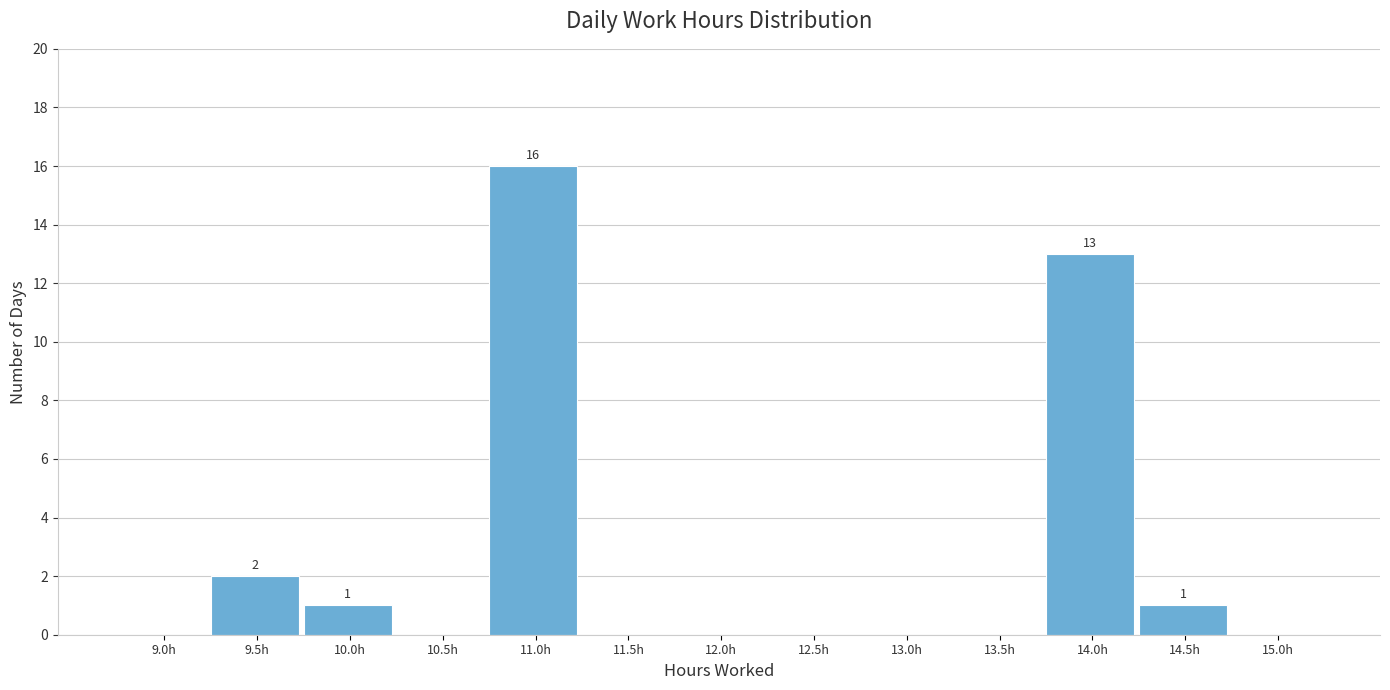

Reading left to right, what are all the values shown in this chart?

9.0h=0	9.5h=2	10.0h=1	10.5h=0	11.0h=16	11.5h=0	12.0h=0	12.5h=0	13.0h=0	13.5h=0	14.0h=13	14.5h=1	15.0h=0